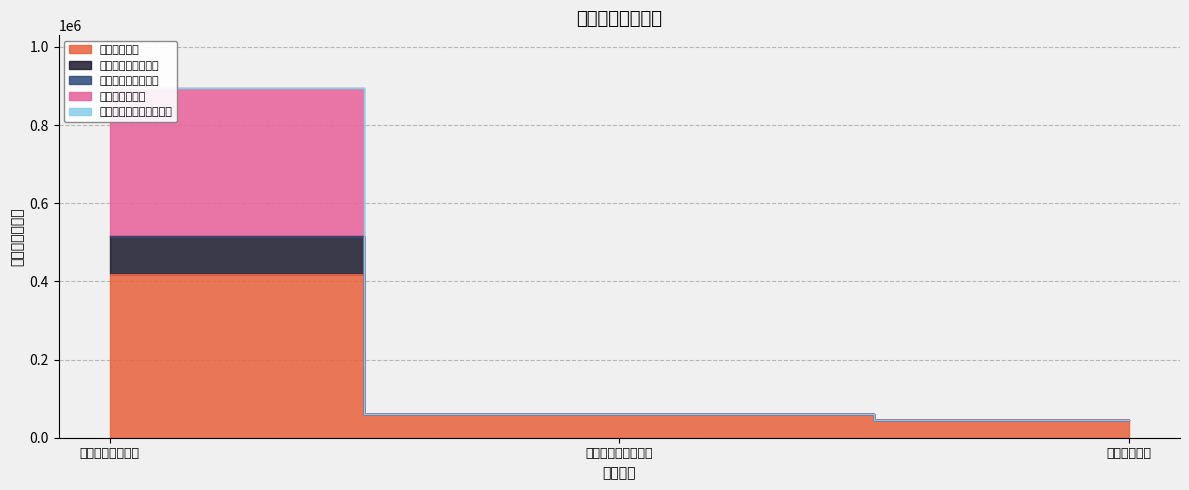

What is the label of the 1st point from the left?

一般公共服务支出